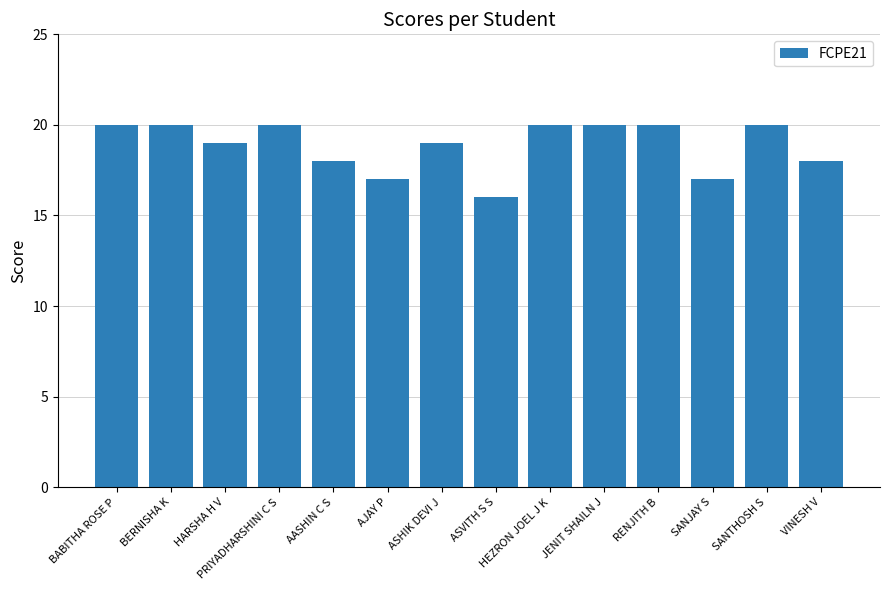

The value at SANTHOSH S is 7. True or false?

False